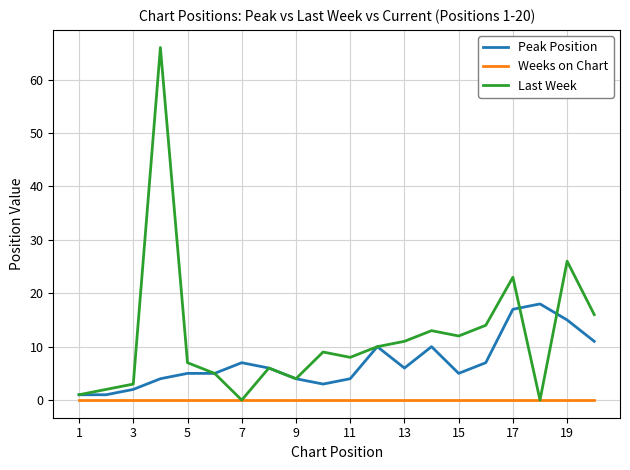

Is this an area chart (filled region under the line)?

No